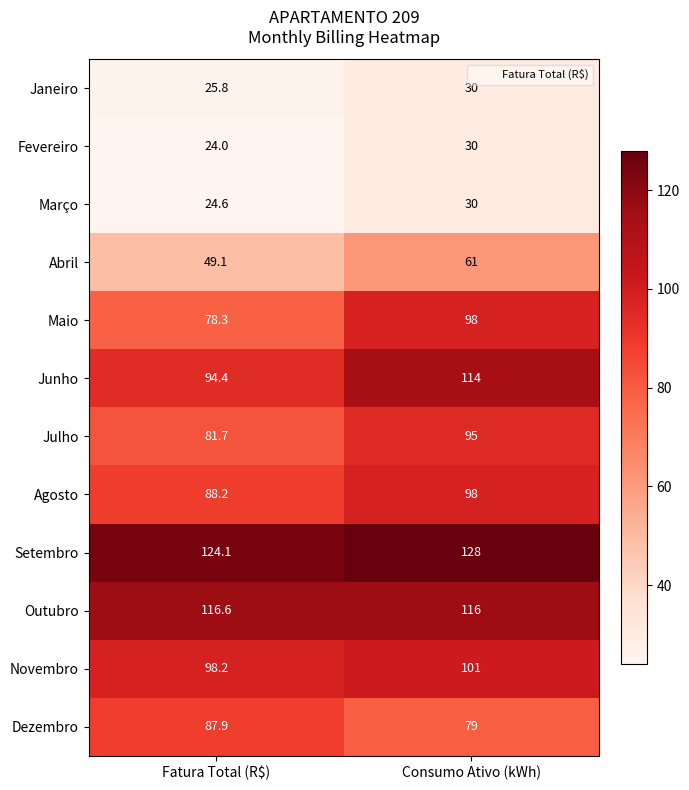

Reading right to left, extract all data points from this chart.

Janeiro: Consumo Ativo (kWh)=30.0	Fatura Total (R$)=25.8
Fevereiro: Consumo Ativo (kWh)=30.0	Fatura Total (R$)=24.0
Março: Consumo Ativo (kWh)=30.0	Fatura Total (R$)=24.6
Abril: Consumo Ativo (kWh)=61.0	Fatura Total (R$)=49.1
Maio: Consumo Ativo (kWh)=98.0	Fatura Total (R$)=78.3
Junho: Consumo Ativo (kWh)=114.0	Fatura Total (R$)=94.4
Julho: Consumo Ativo (kWh)=95.0	Fatura Total (R$)=81.7
Agosto: Consumo Ativo (kWh)=98.0	Fatura Total (R$)=88.2
Setembro: Consumo Ativo (kWh)=128.0	Fatura Total (R$)=124.1
Outubro: Consumo Ativo (kWh)=116.0	Fatura Total (R$)=116.6
Novembro: Consumo Ativo (kWh)=101.0	Fatura Total (R$)=98.2
Dezembro: Consumo Ativo (kWh)=79.0	Fatura Total (R$)=87.9